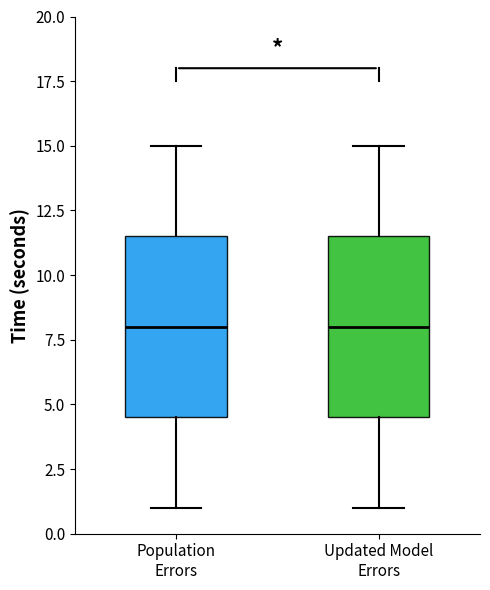

Where is the lower edge of the box for Updated Model Errors on the y-axis? The values are not printed on the chart, so give them approximately, as read against the axis.

4.5